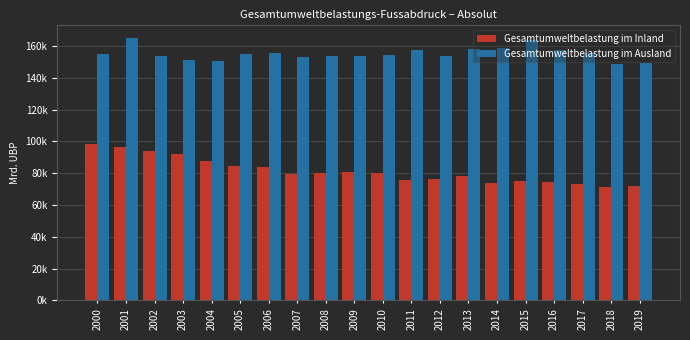

Which series has the largest range (max minus min)?

Gesamtumweltbelastung im Inland